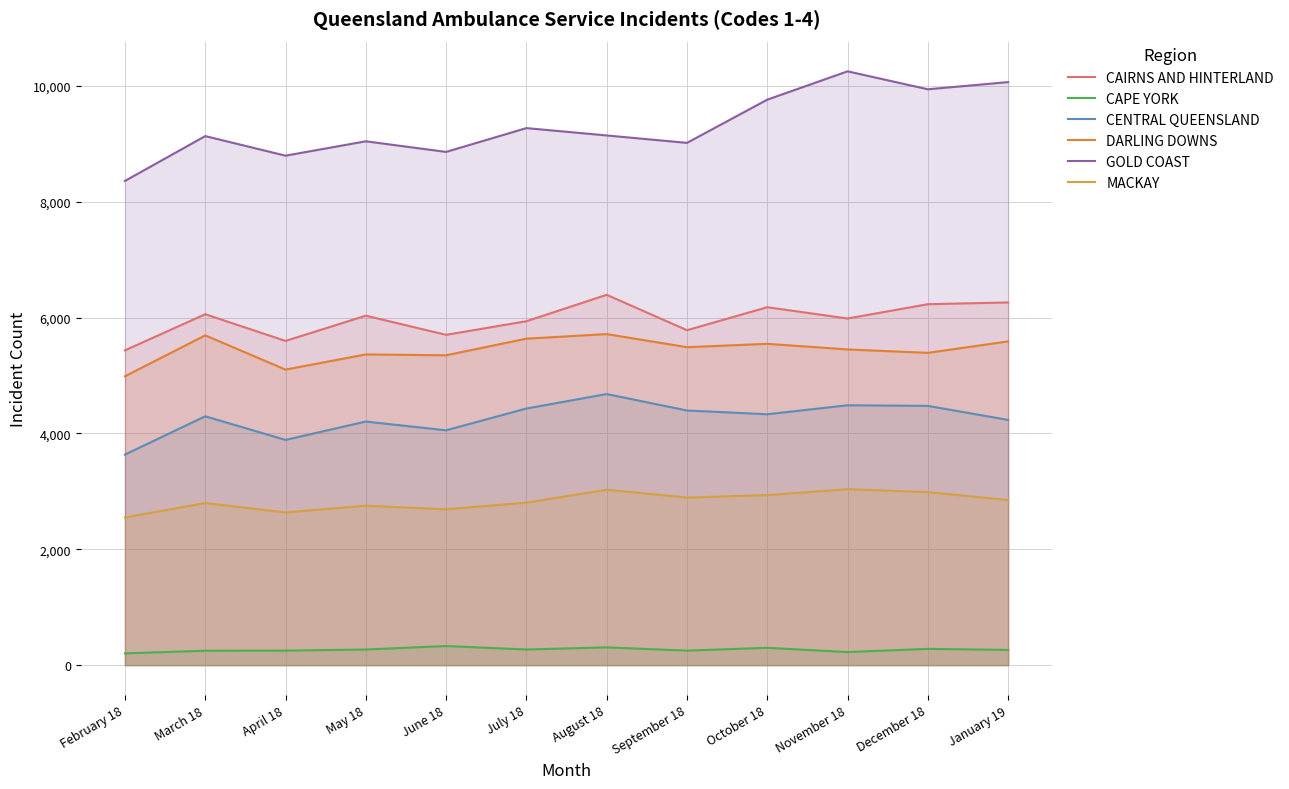

What is the highest value of the CAPE YORK series?

330